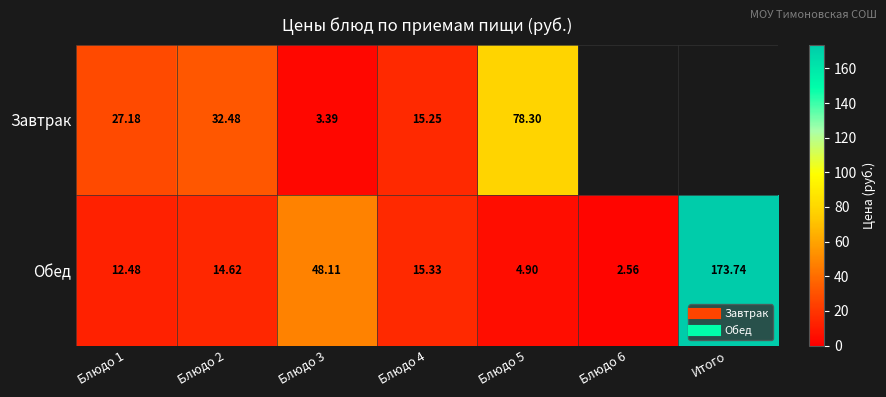

Which series changed the most between Блюдо 1 and Блюдо 6?

Обед